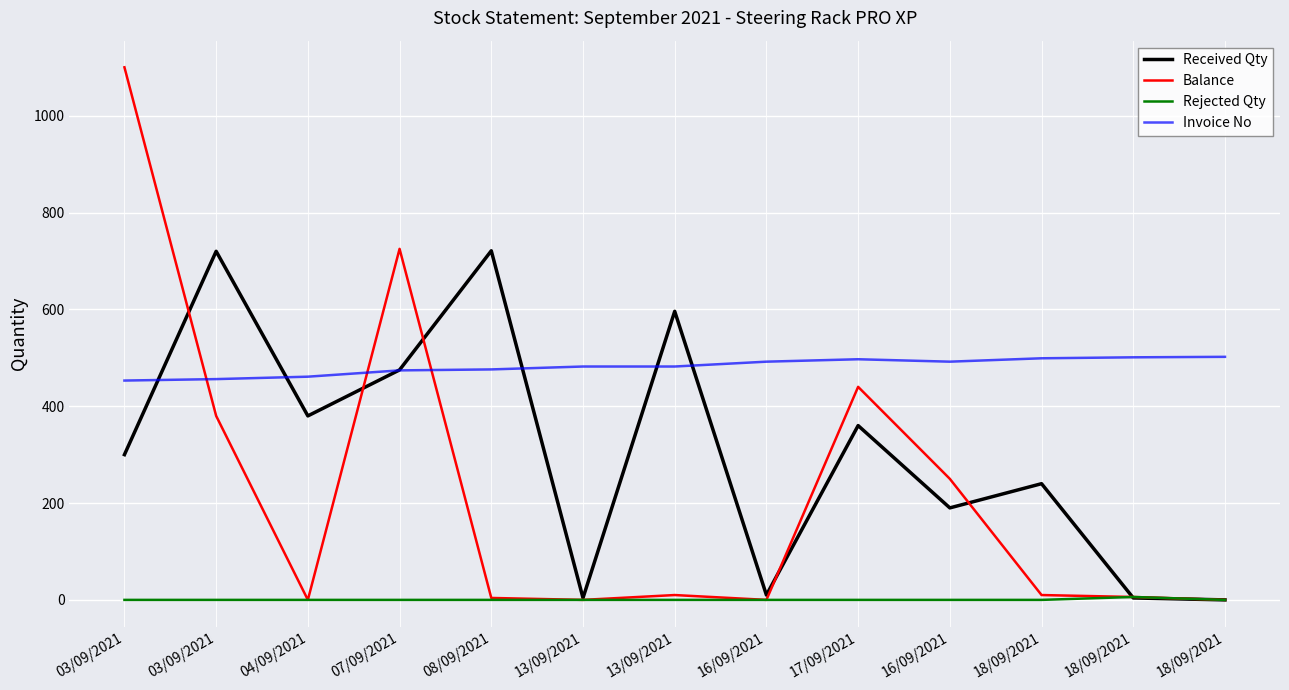

How many lines are shown in the chart?

4